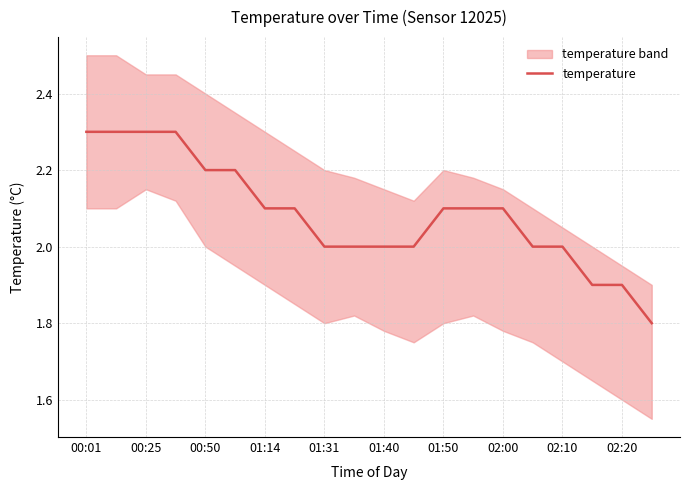

What position from the right is 11?

9